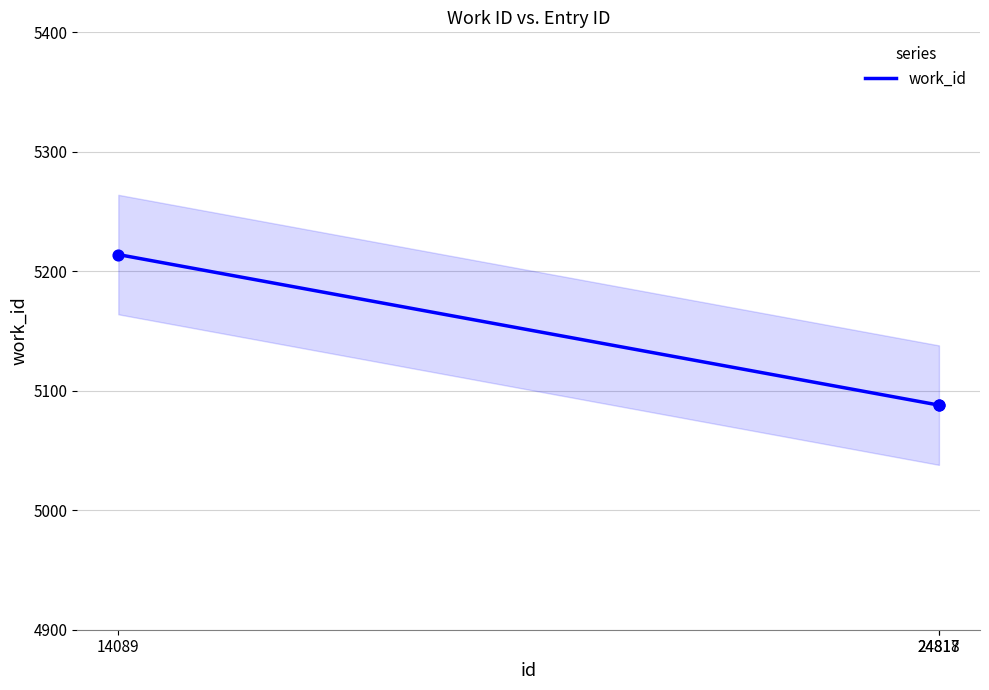

What is the ratio of the value at 24818 to the value at 24817?

1.0